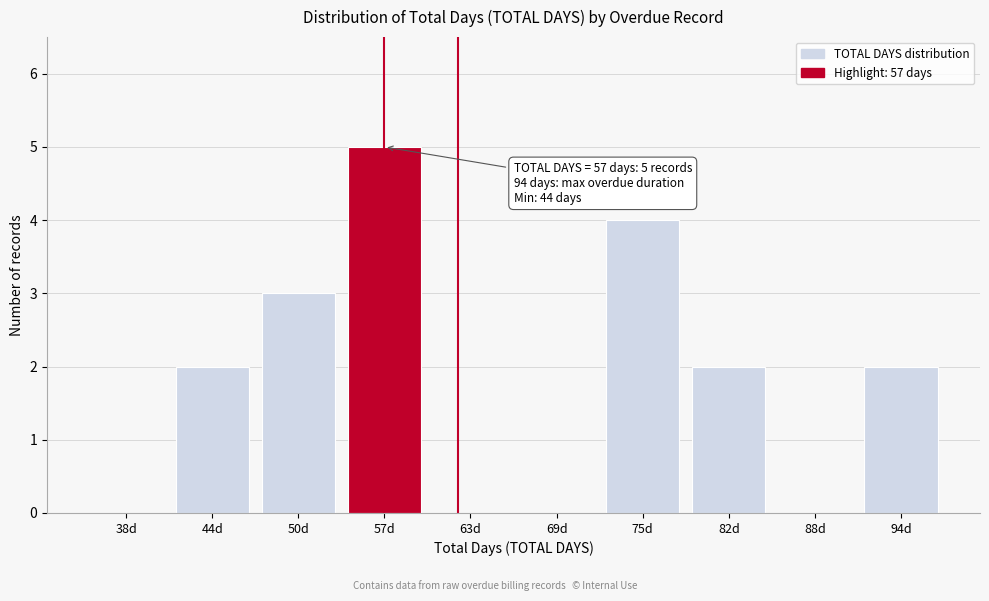

Reading left to right, list all the values displayed in this chart.

38d=0	44d=2	50d=3	57d=5	63d=0	69d=0	75d=4	82d=2	88d=0	94d=2